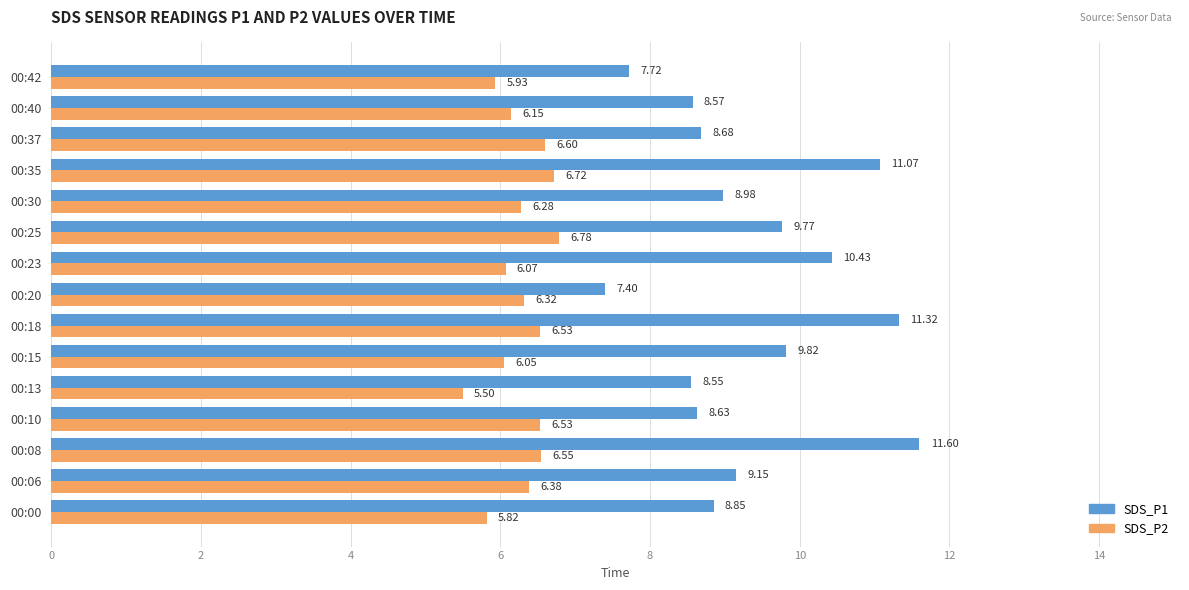

What is the difference between the maximum and minimum values in the SDS_P2 series?

1.3